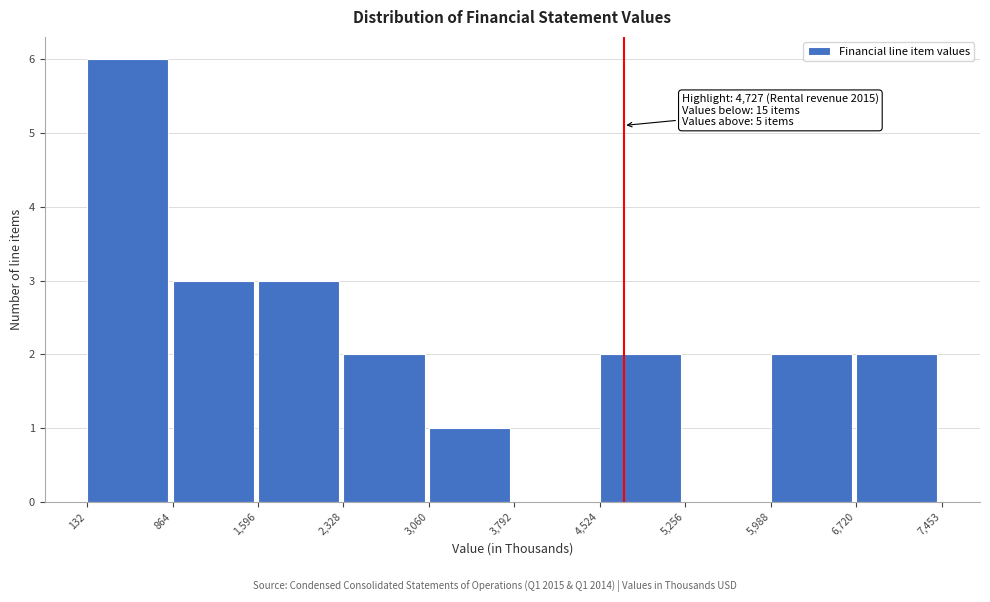

Which range on the x-axis has the tallest bar?

132 to 864